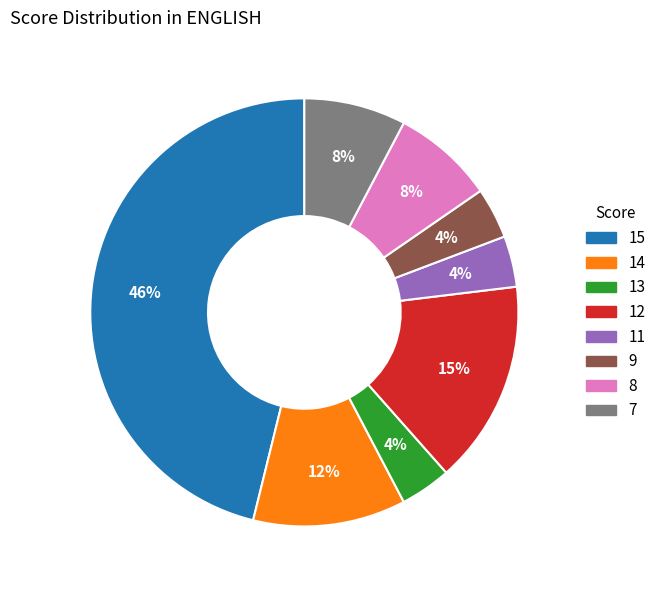

Is there any slice that represents more than half of the pie?

No